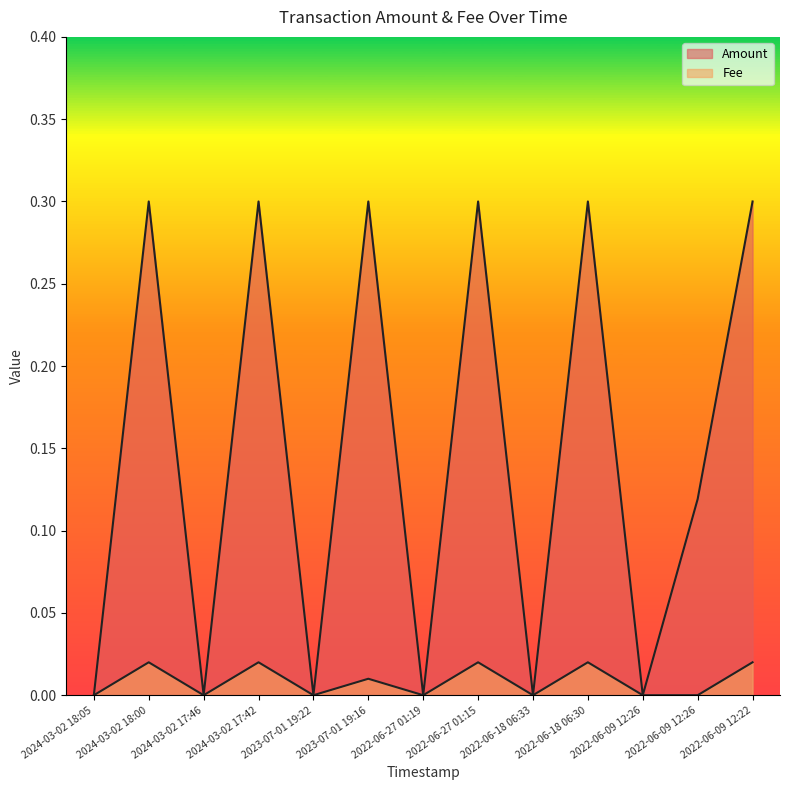

True or false: Fee and Amount intersect in this chart.

False